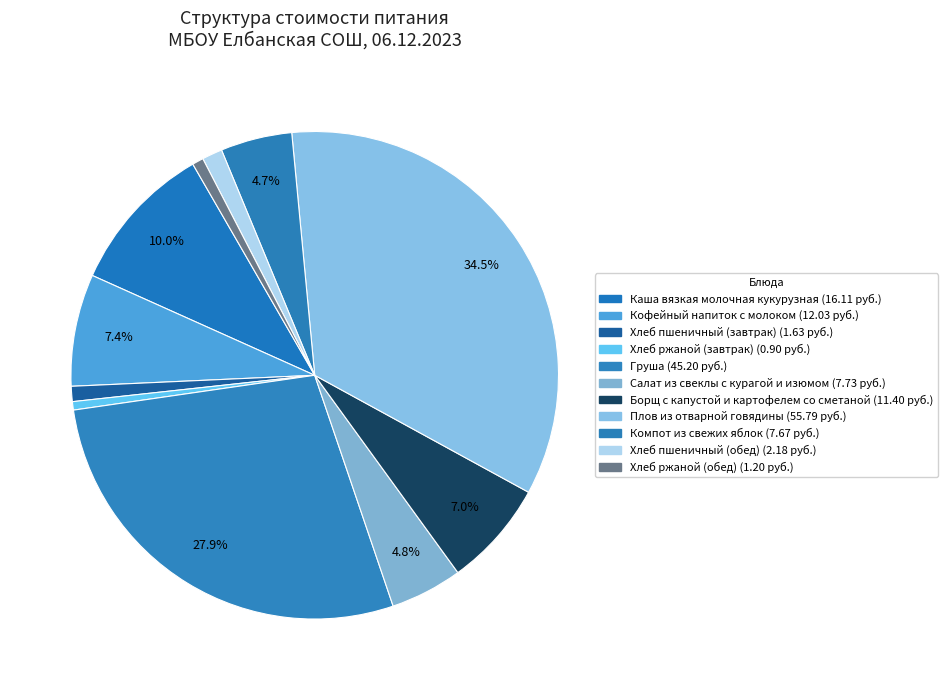

To the nearest percent, what portion does Хлеб пшеничный (обед) represent?

1%